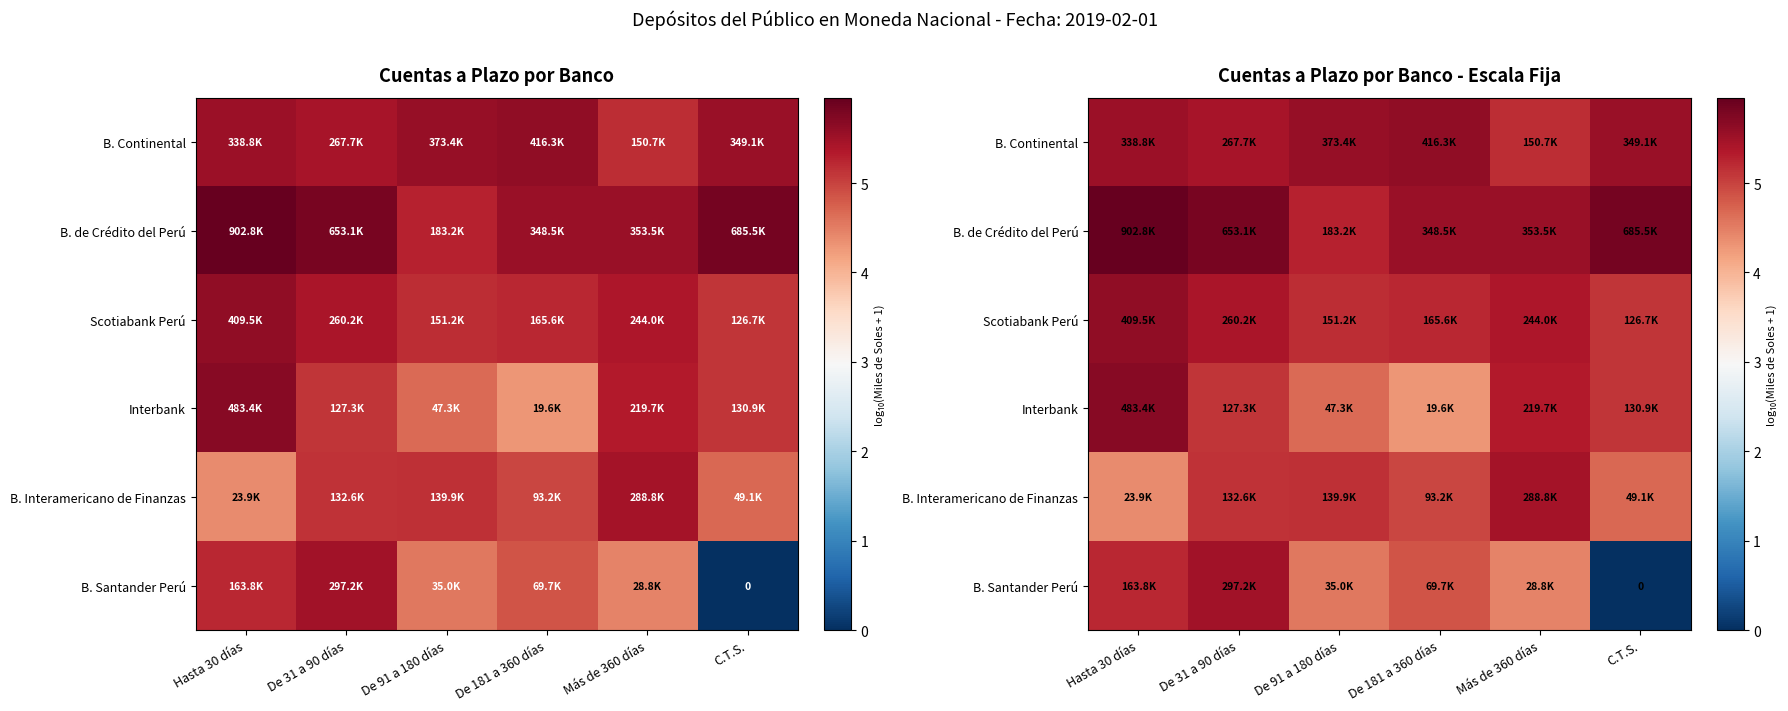

The B. Continental series shows 5.5 at Hasta 30 días. True or false?

True